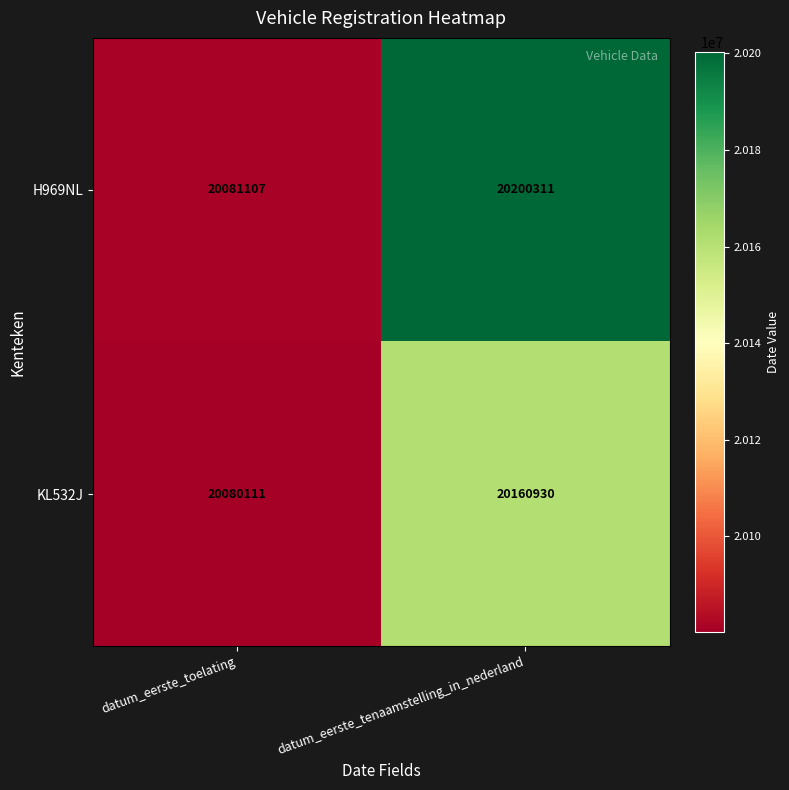

Reading right to left, list all the values displayed in this chart.

H969NL: datum_eerste_tenaamstelling_in_nederland=20200311	datum_eerste_toelating=20081107
KL532J: datum_eerste_tenaamstelling_in_nederland=20160930	datum_eerste_toelating=20080111